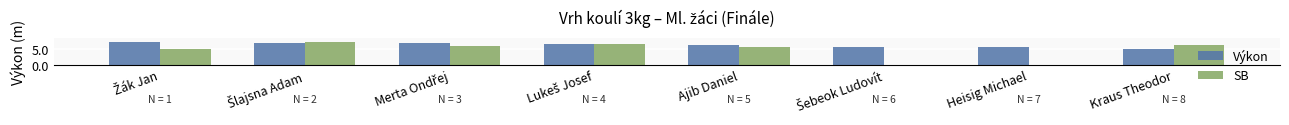

True or false: SB has a value of 0.0 at Heisig Michael.

True